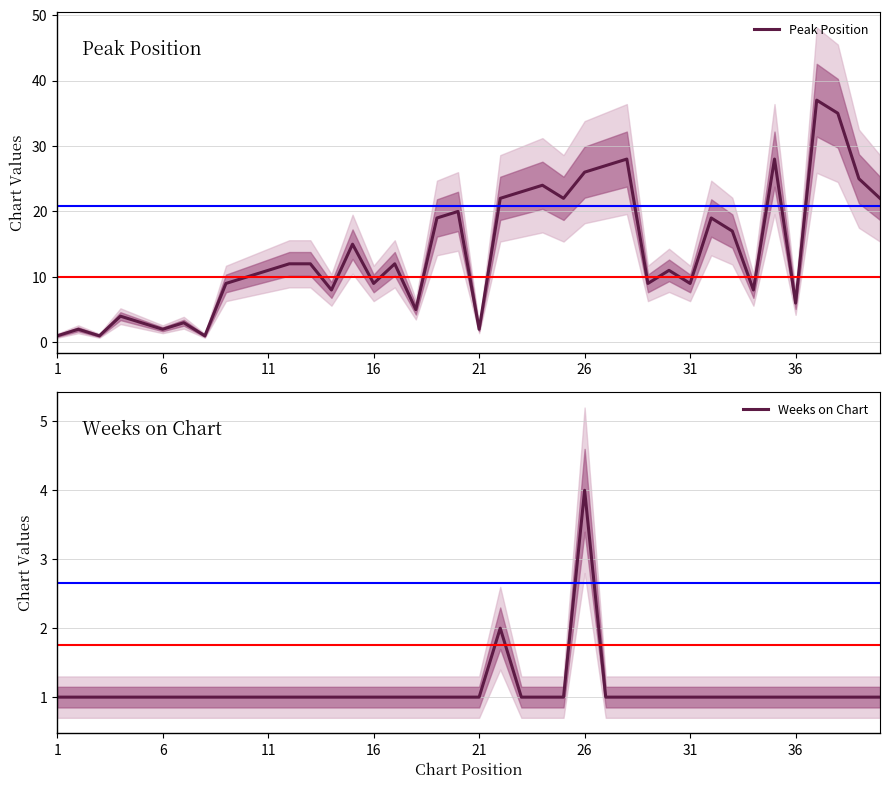

Is it true that Peak Position equals 36 at 26?

False